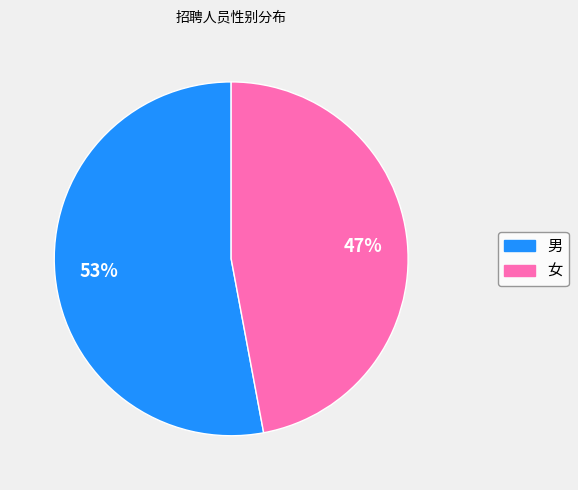

Which slice represents more than half of the pie?

男